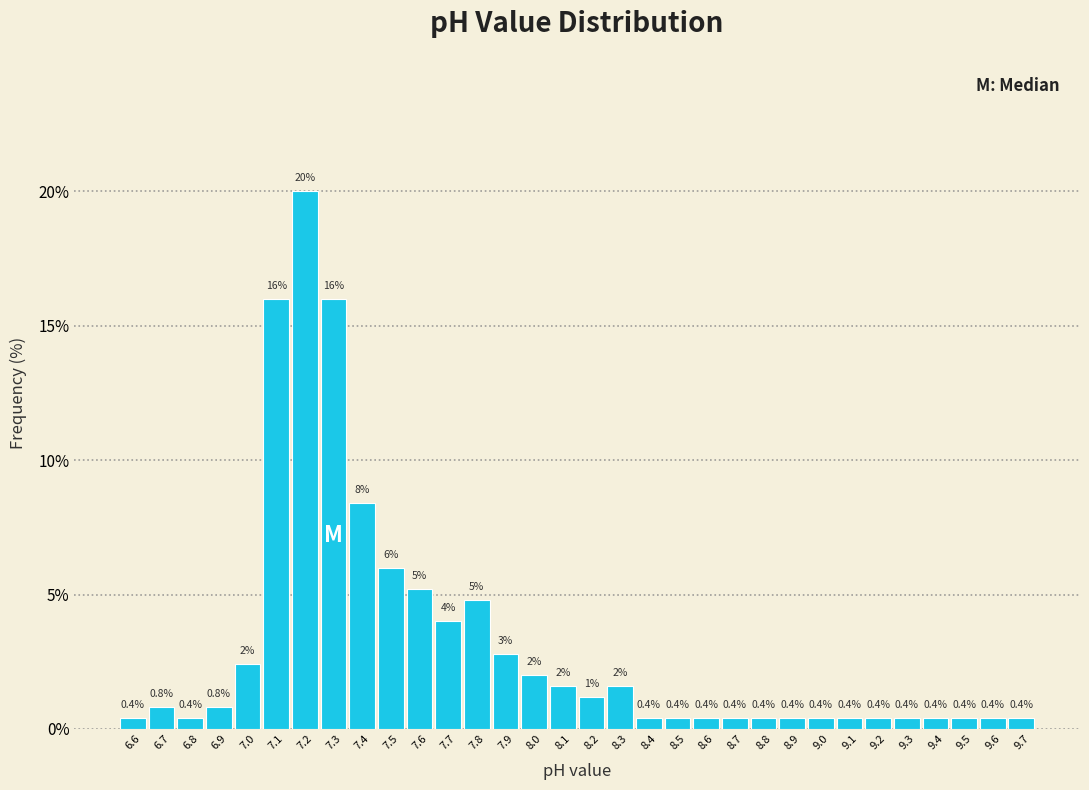

Which range on the x-axis has the tallest bar?

7.15 to 7.25